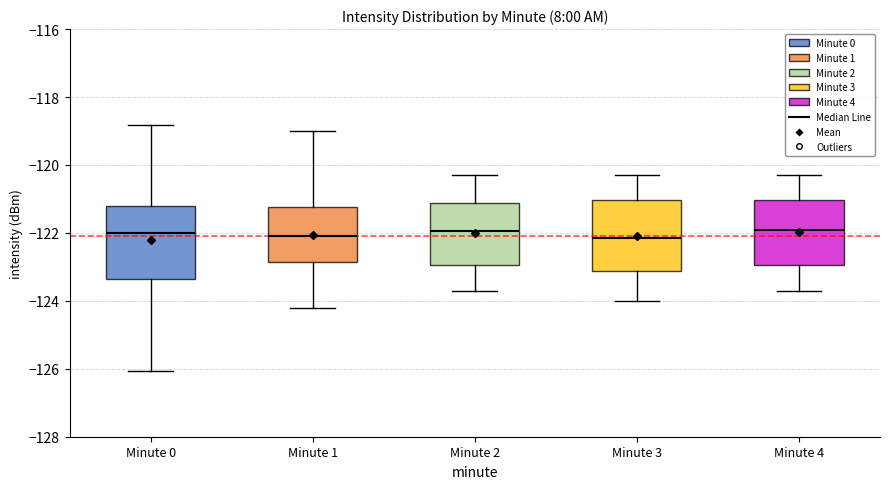

Where does the median line of the box for Minute 3 sit on the y-axis? The values are not printed on the chart, so give them approximately, as read against the axis.

-122.2